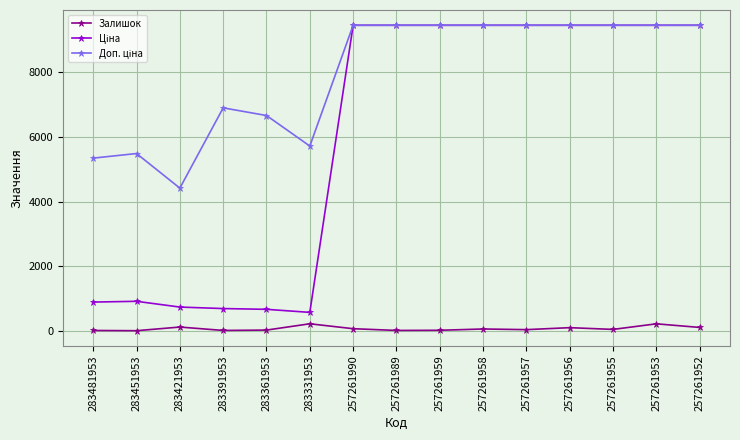

Is it true that Залишок equals 5.0 at 283451953?

True